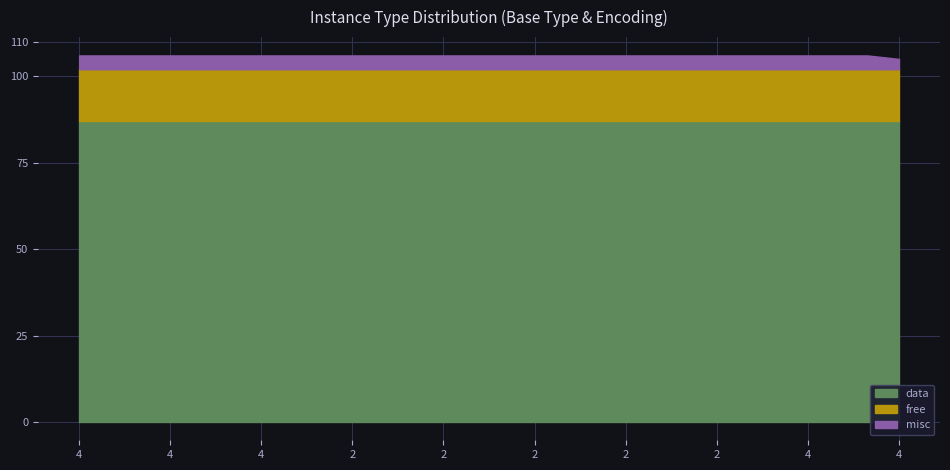

How many lines are shown in the chart?

3